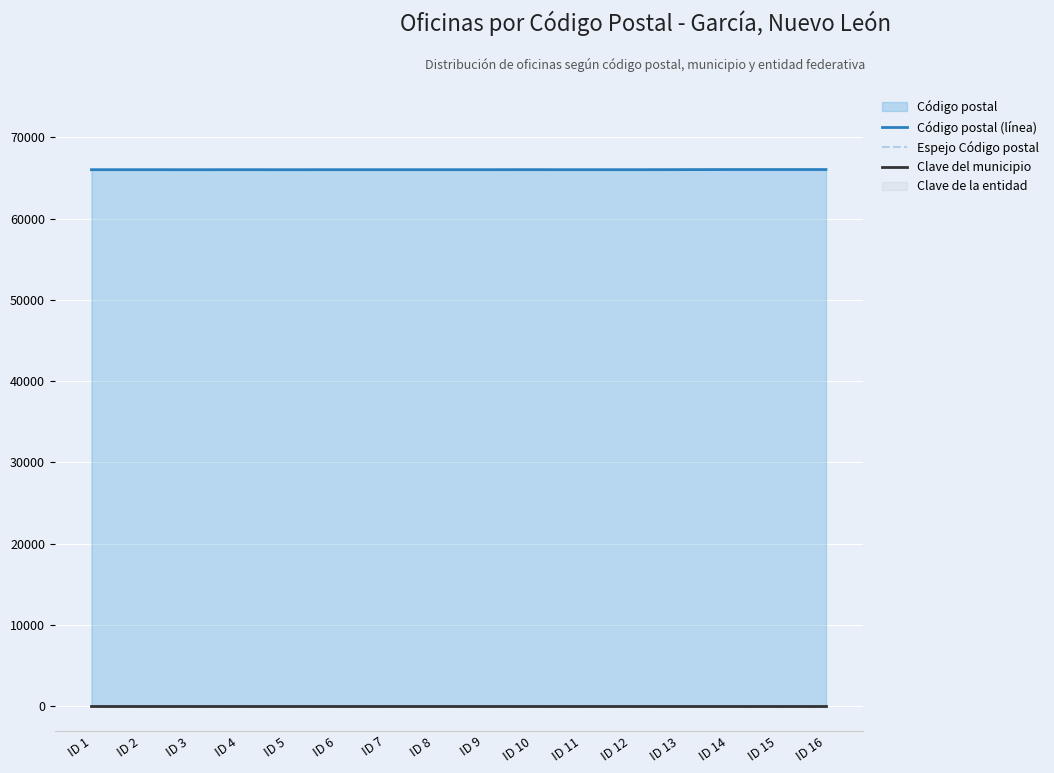

Which series changed the most between ID 1 and ID 4?

Código postal (línea)